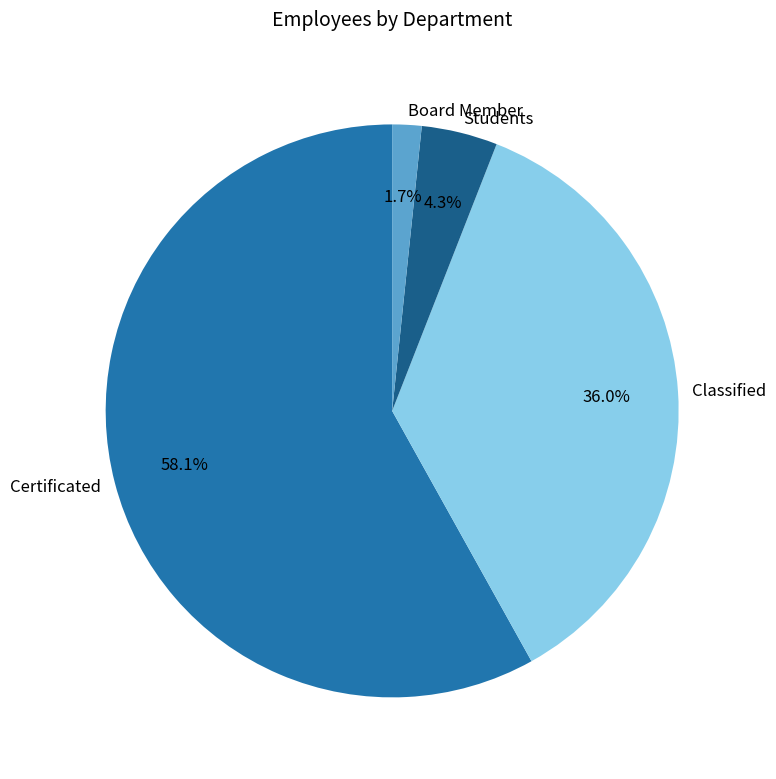

What percentage is the Certificated slice, to the nearest percent?

58%